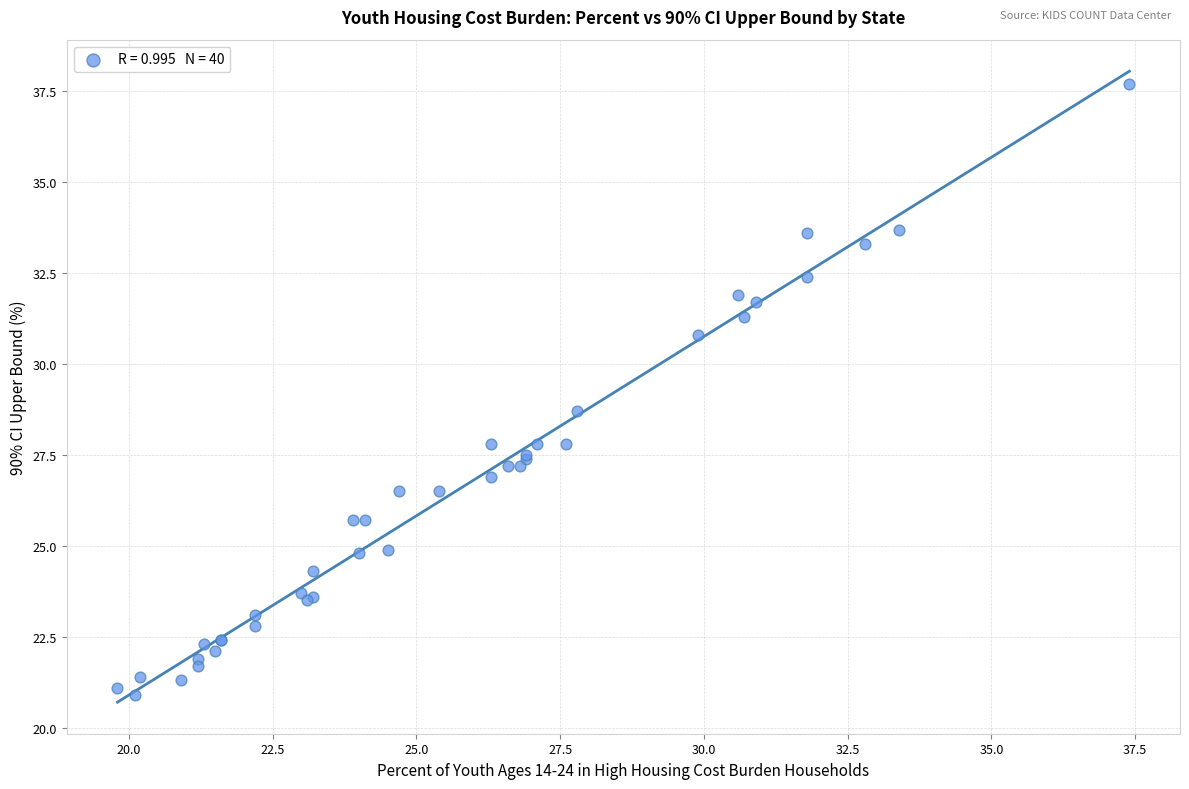

What Y value in the scatter plot is closest to 29?

28.7